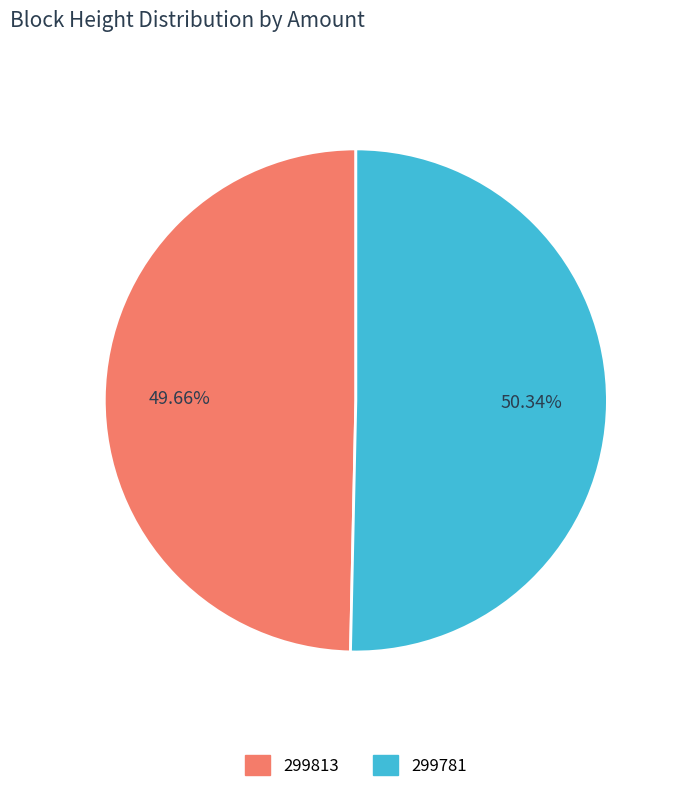

Is 299781 the majority of the pie?

Yes